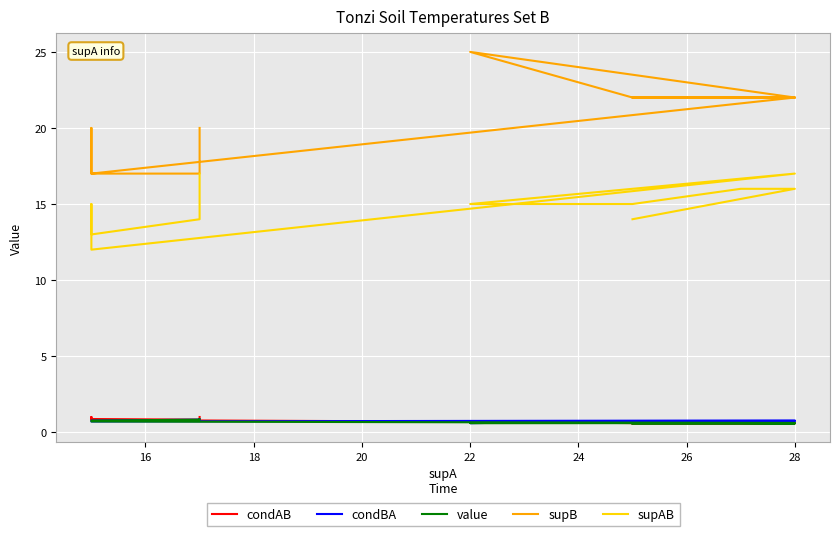

Reading right to left, list all the values displayed in this chart.

condAB: 0.6	0.6	0.6	0.6	0.6	0.6	0.7	0.6	0.8	1.0	1.0	1.0	1.0	1.0	1.0	0.9	0.9	0.8	1.0	1.0
condBA: 0.6	0.7	0.7	0.7	0.7	0.7	0.6	0.8	0.7	0.8	0.8	0.8	0.8	0.8	0.8	0.8	0.8	0.8	0.8	0.8
value: 0.6	0.6	0.6	0.6	0.6	0.6	0.6	0.6	0.7	0.8	0.8	0.8	0.8	0.8	0.8	0.8	0.8	0.8	0.8	0.8
supB: 22.0	22.0	22.0	22.0	22.0	22.0	25.0	22.0	17.0	20.0	20.0	20.0	20.0	20.0	20.0	17.0	17.0	17.0	20.0	20.0
supAB: 14.0	16.0	16.0	16.0	16.0	15.0	15.0	17.0	12.0	15.0	15.0	15.0	15.0	15.0	15.0	13.0	13.0	14.0	17.0	17.0